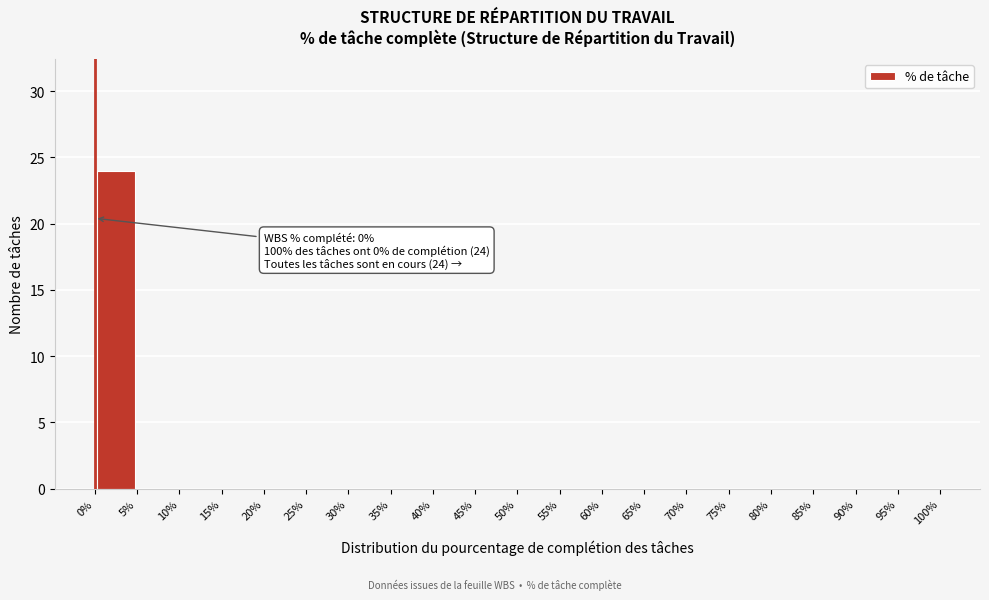

Which range on the x-axis has the tallest bar?

0% to 5%